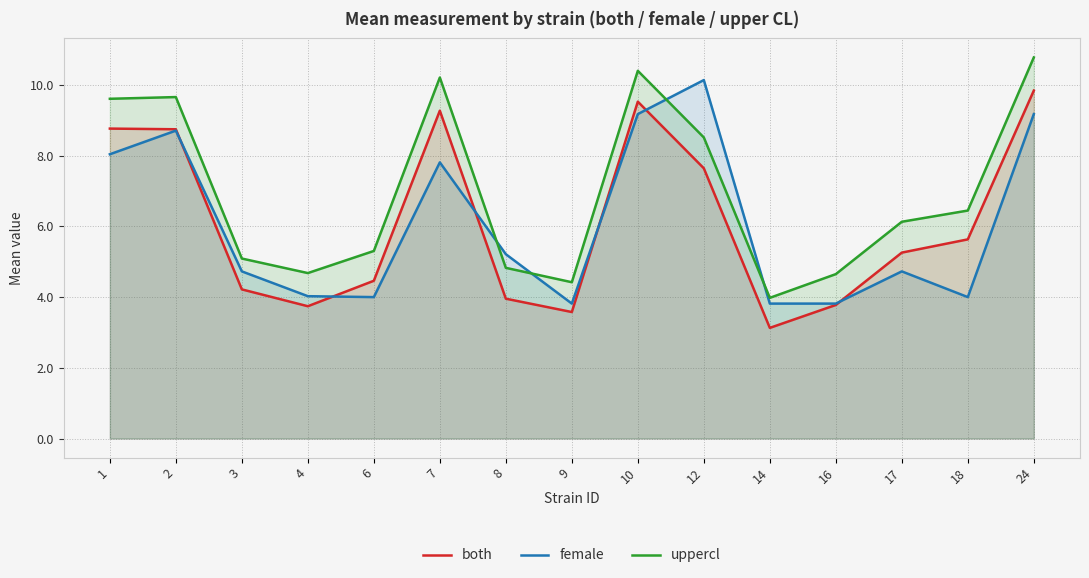

True or false: both and uppercl intersect in this chart.

False